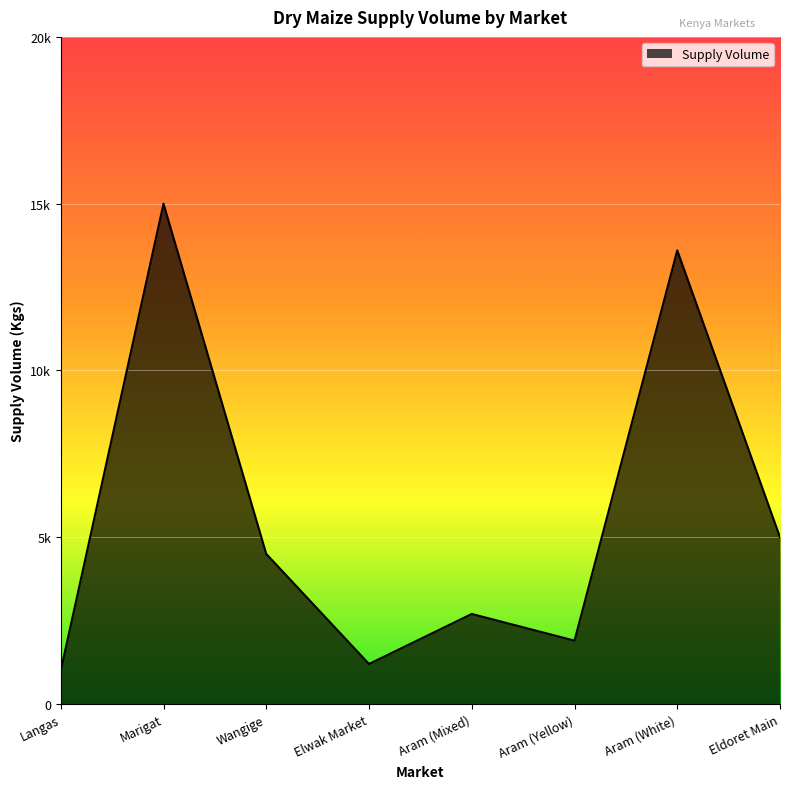

How many interior local valleys (lower than both neighbors) does the data have?

2